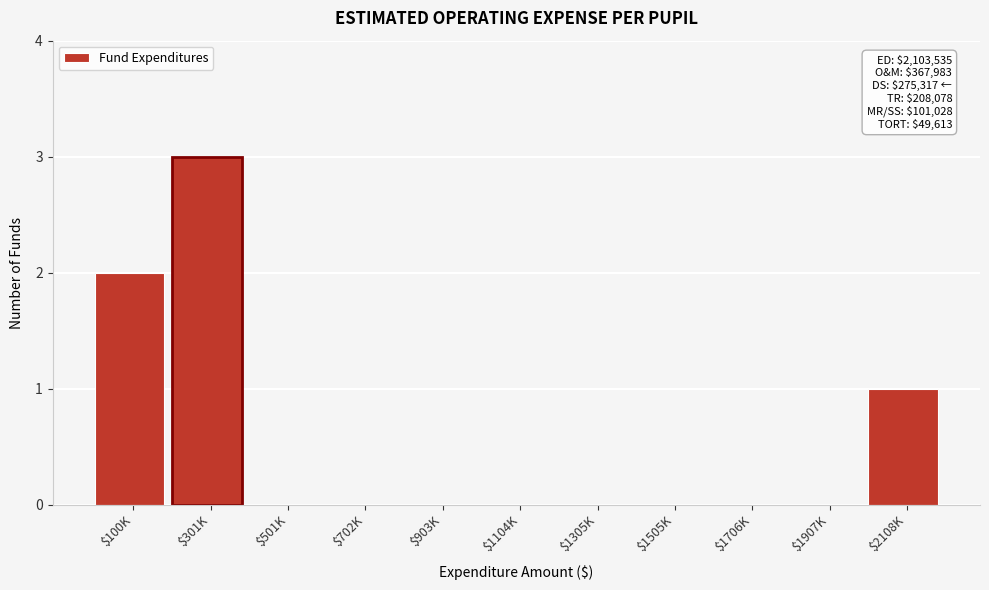

What value does the data have at $301K?

3